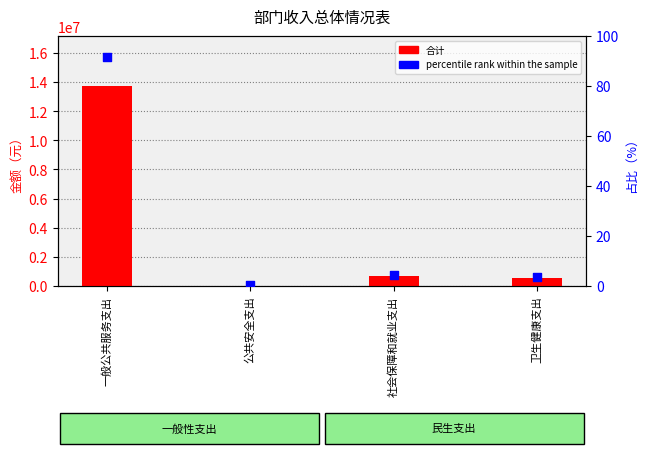

Which series reaches the minimum Y coordinate?

percentile rank within the sample